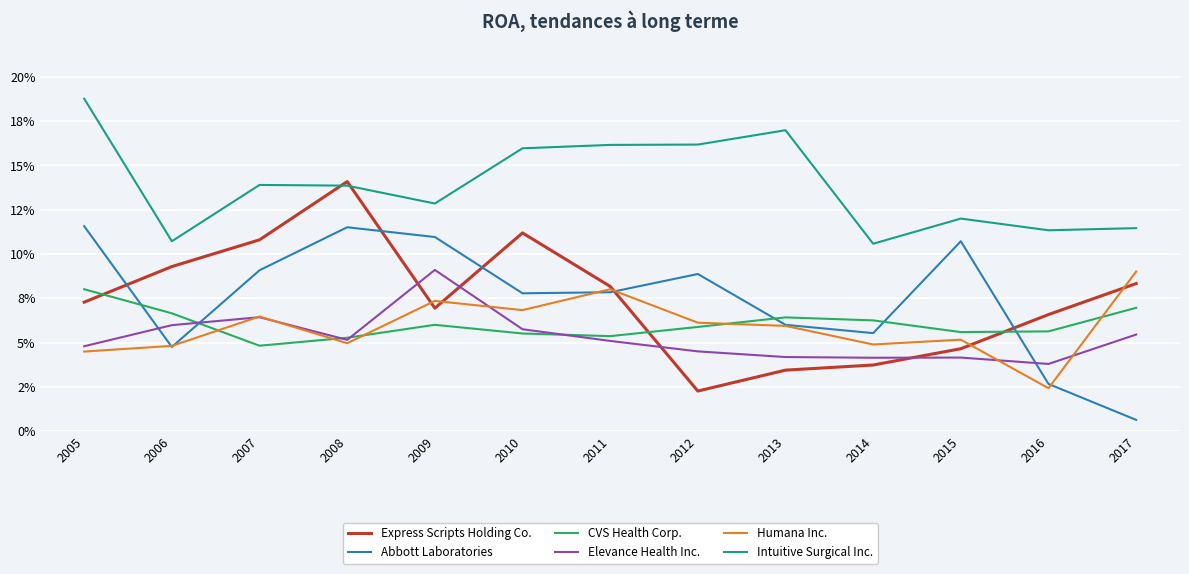

True or false: CVS Health Corp. and Elevance Health Inc. cross at least once.

True